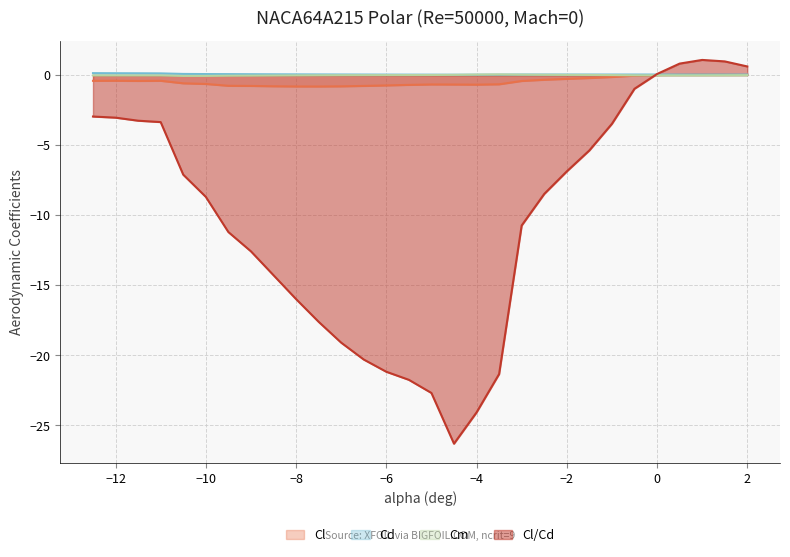

The Cm series shows -0.0 at -7.5. True or false?

False